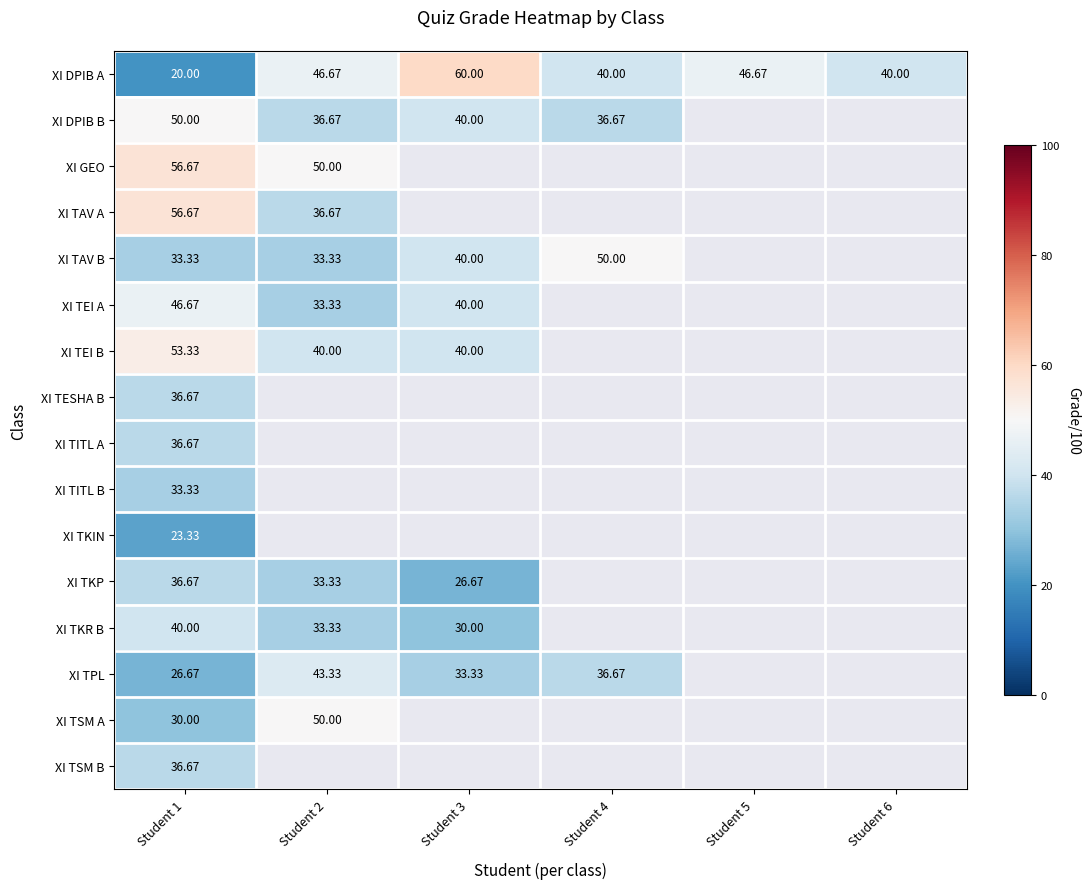

Which series has the largest total across all categories?

XI DPIB A